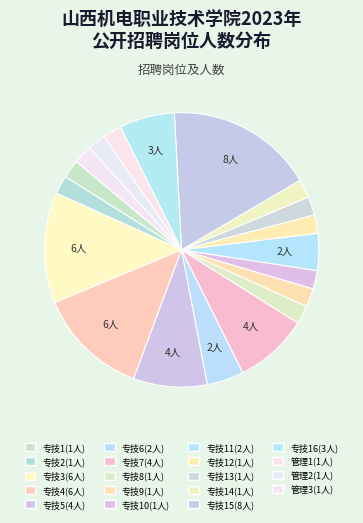

What is the smallest slice in the pie chart?

专技1